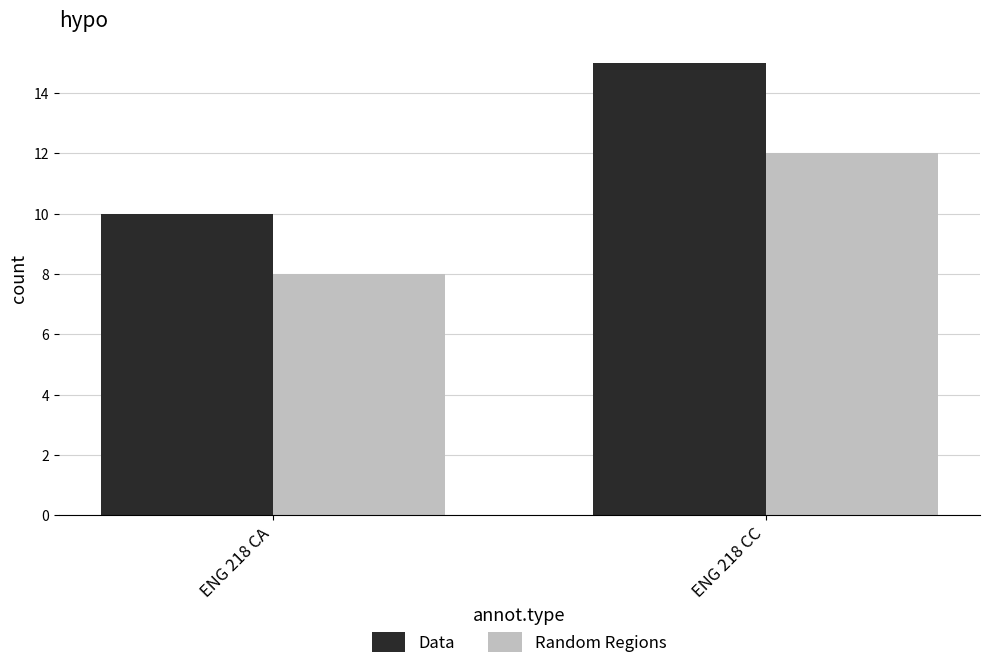

What is the sum of the Data values at ENG 218 CA and ENG 218 CC?

25